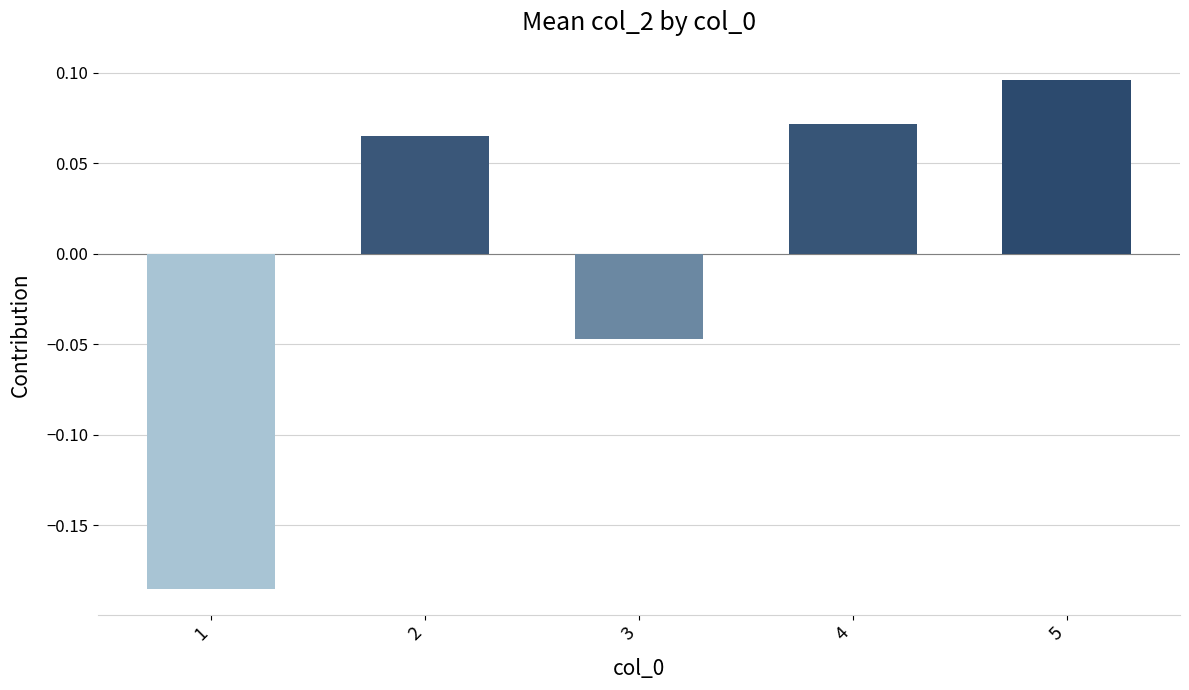

Rank the categories by value from lowest to highest.

1, 3, 2, 4, 5